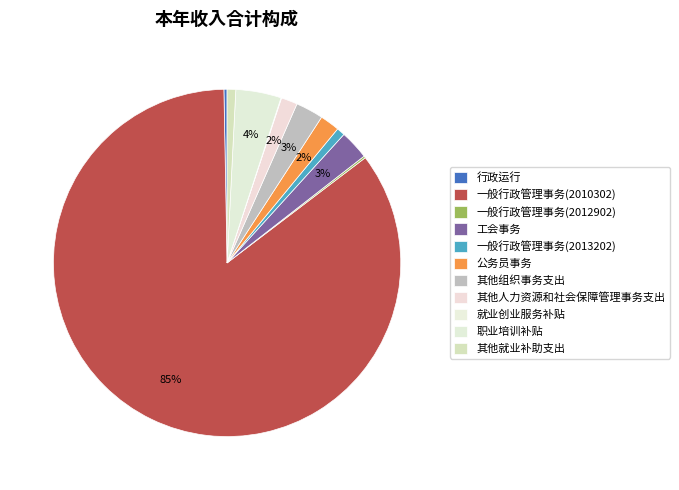

Which category accounts for the majority?

一般行政管理事务(2010302)